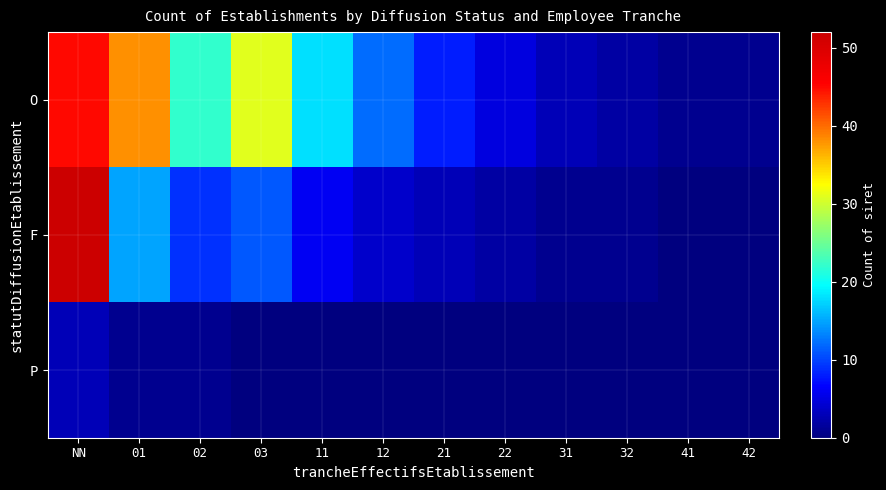

Reading right to left, what are all the values shown in this chart?

O: 42=1	41=1	32=2	31=3	22=5	21=8	12=12	11=18	03=31	02=22	01=38	NN=45
F: 42=0	41=0	32=1	31=1	22=2	21=3	12=4	11=6	03=11	02=9	01=15	NN=52
P: 42=0	41=0	32=0	31=0	22=0	21=0	12=0	11=0	03=0	02=1	01=1	NN=3